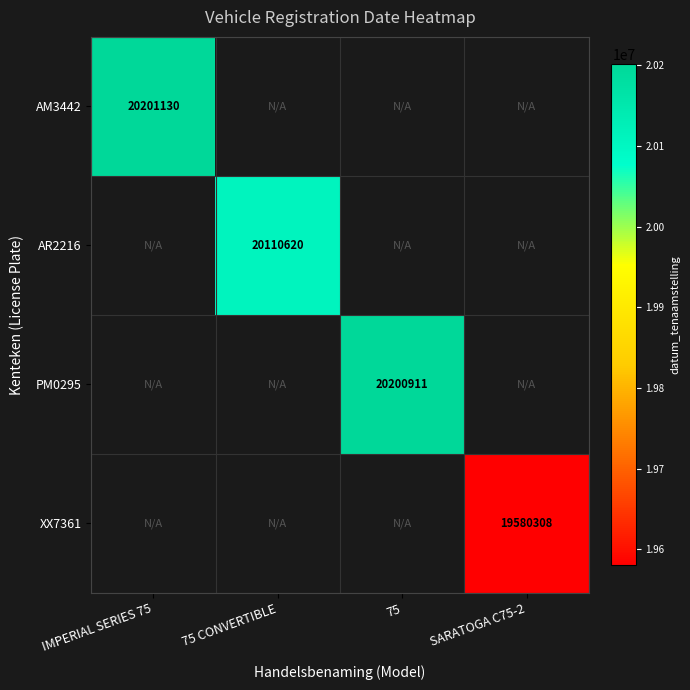

The value of PM0295 at 75 is 20200911. True or false?

True